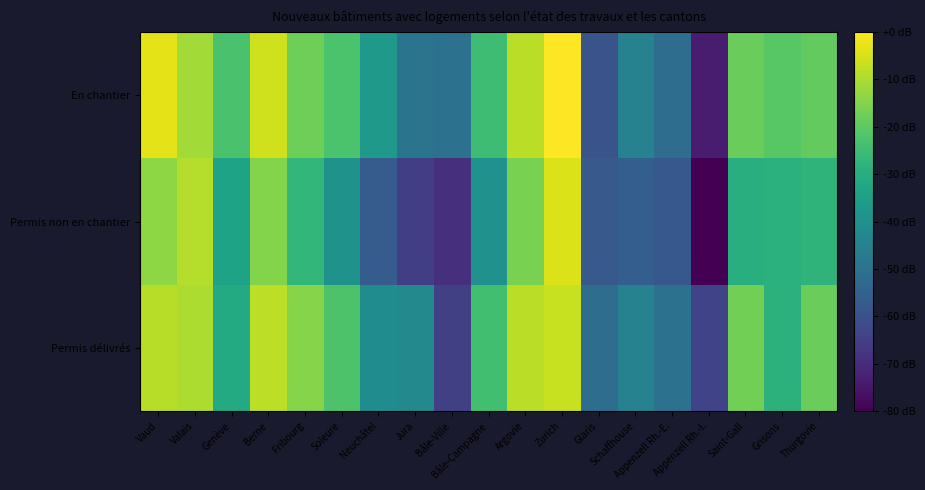

Count the number of categories in the chart.

19